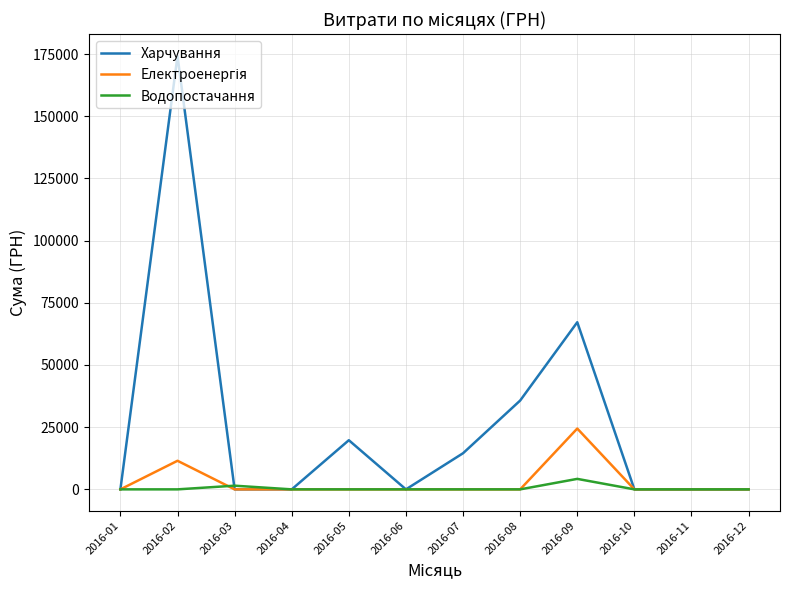

What is the spread (max minus min) of values at 2016-08?

35706.0